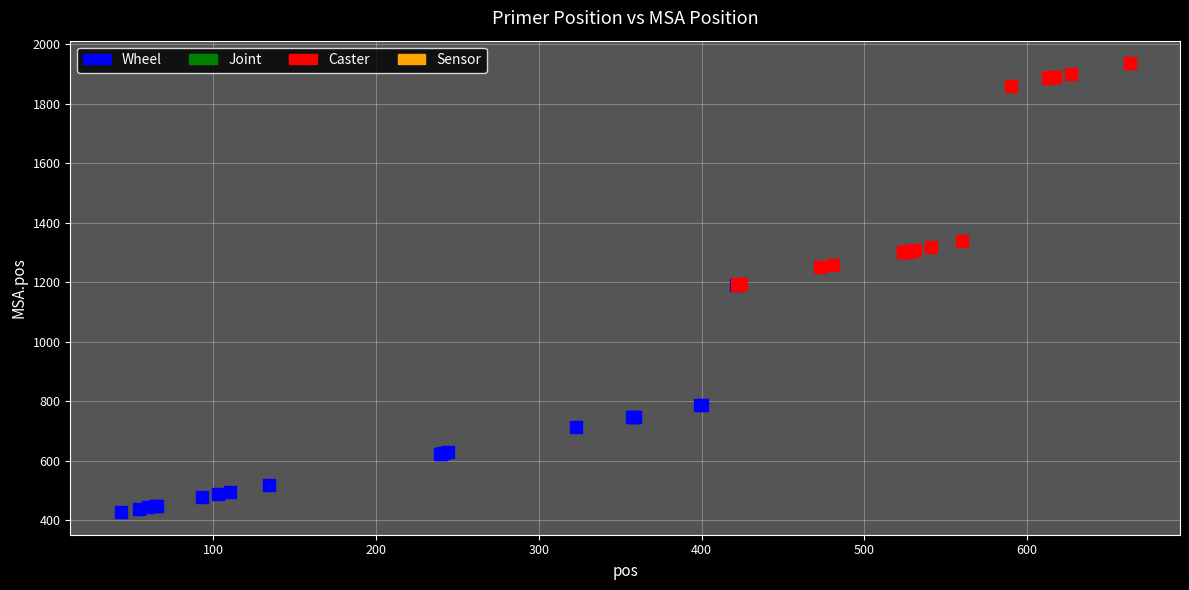

Which series reaches the minimum Y coordinate?

Wheel